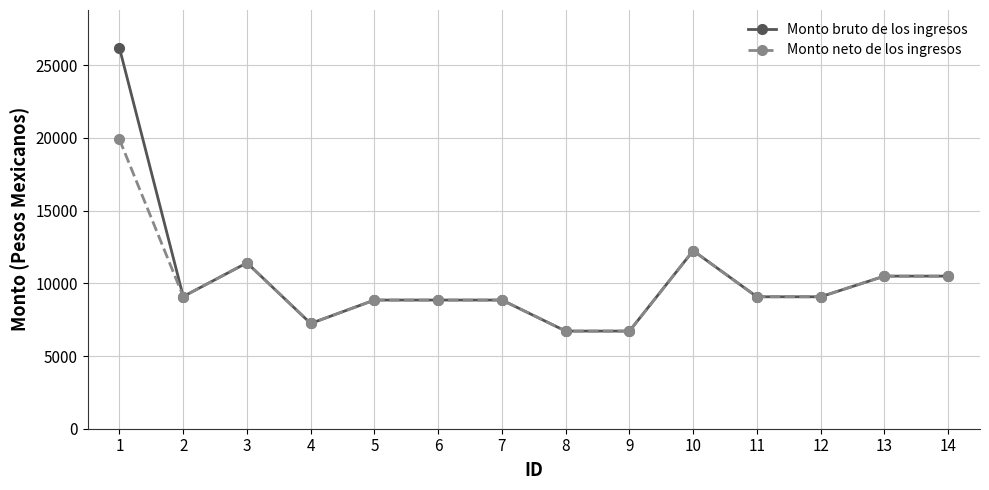

What is the minimum value shown in the chart?

6713.9